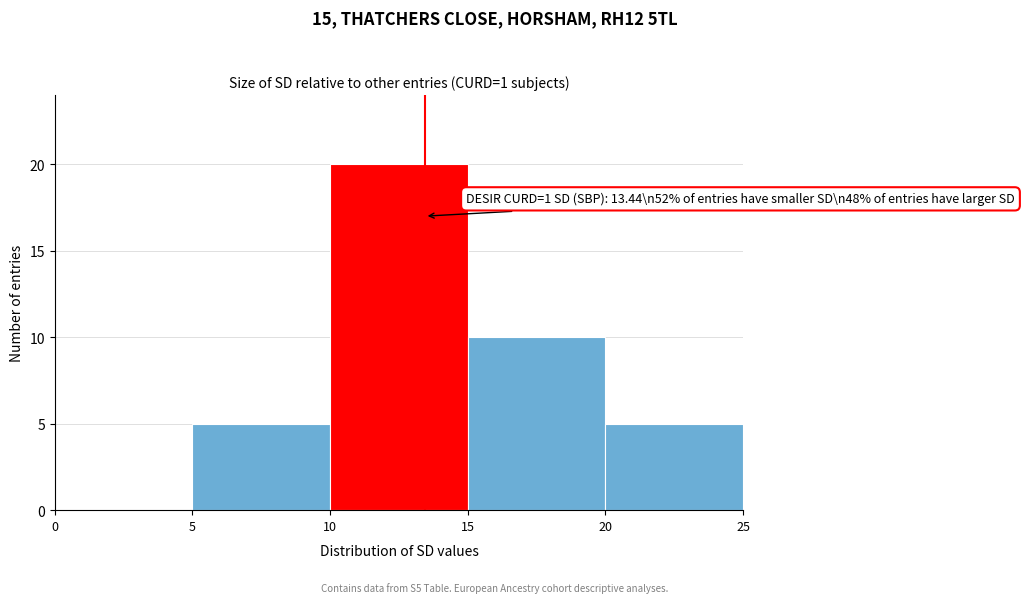

Over which range of the x-axis is the bar tallest?

10 to 15